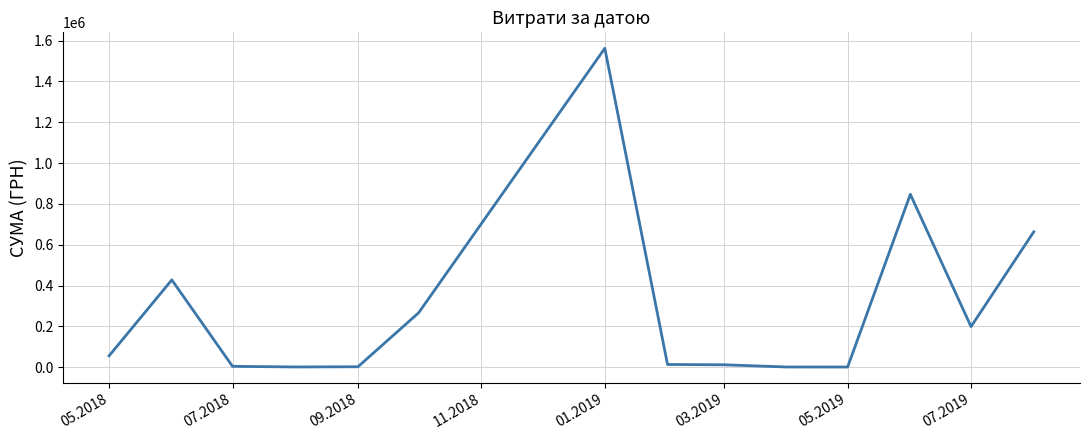

What is the difference between the maximum and minimum values?

1560962.3